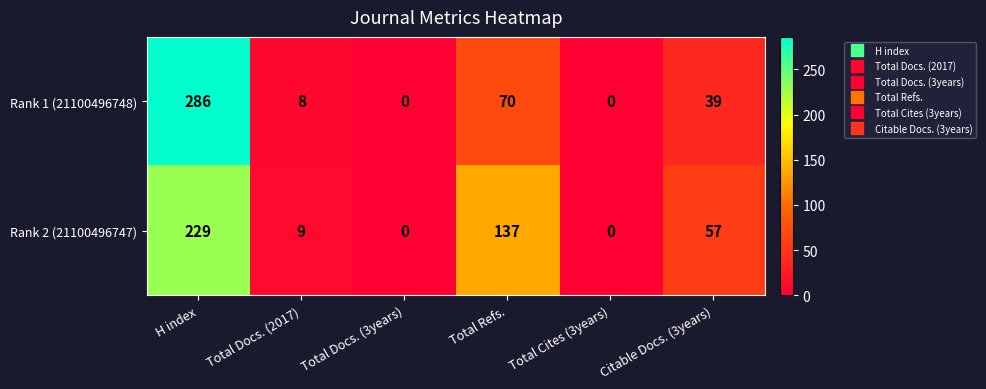

Is it true that Rank 1 (21100496748) equals 91 at Total Docs. (3years)?

False